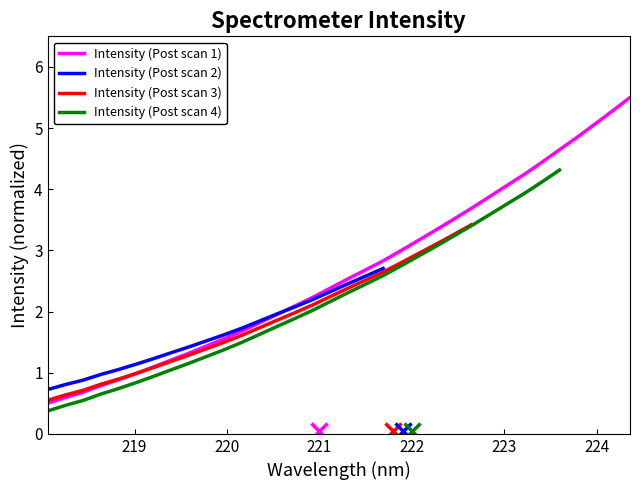

Reading left to right, extract all data points from this chart.

0.5	0.6	0.7	0.8	0.9	1.0	1.1	1.2	1.3	1.4	1.6	1.7	1.8	2.0	2.1	2.2	2.4	2.5	2.7	2.8	3.0	3.2	3.3	3.5	3.7	3.9	4.1	4.2	4.4	4.6	4.8	5.1	5.3	5.5